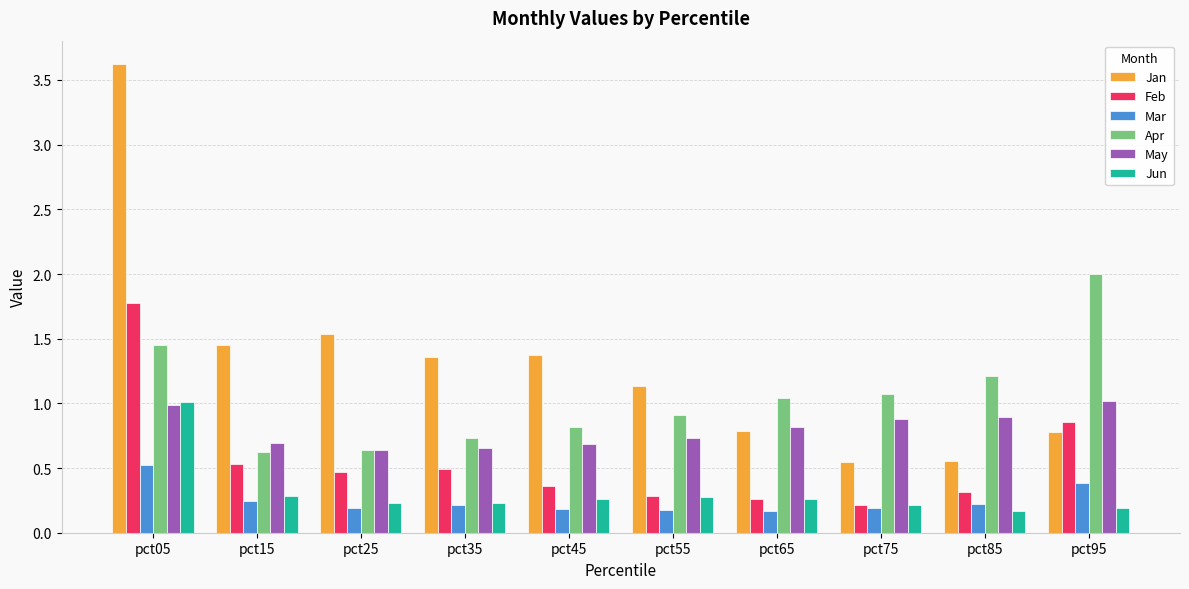

What is the sum of the Apr values at pct95 and pct45?

2.8